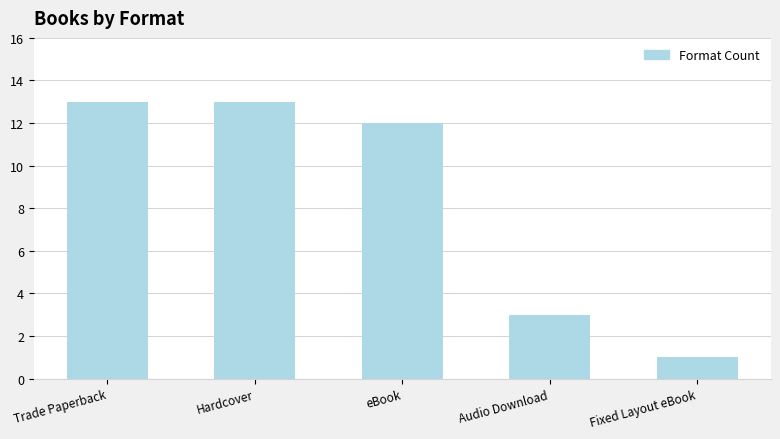

How many values are below 12?

2